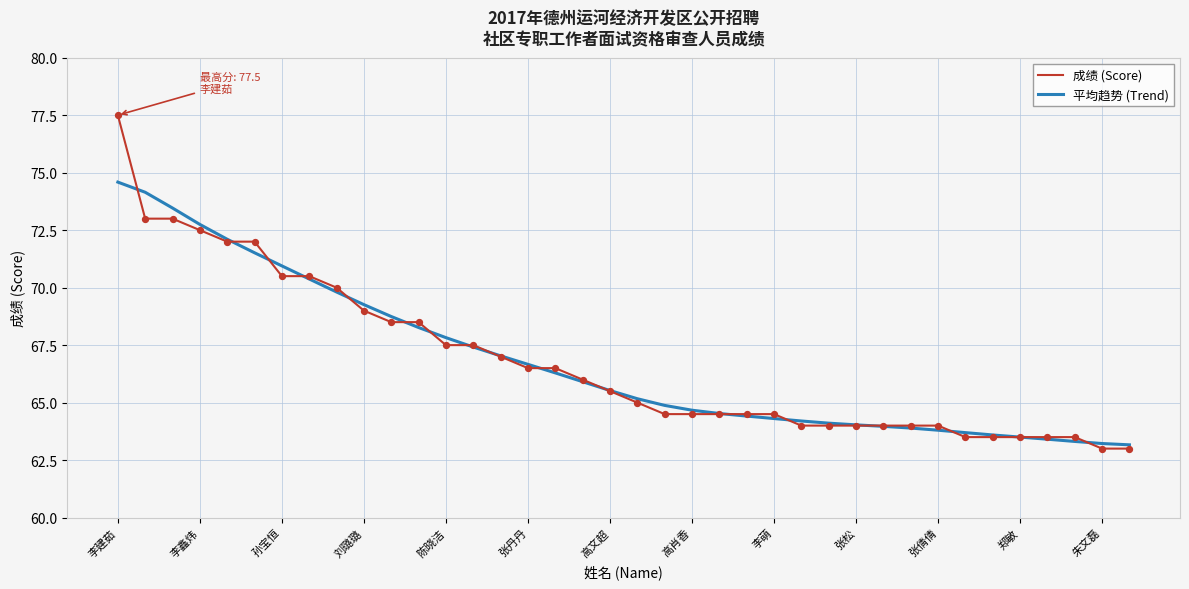

What is the greatest value displayed?

77.5